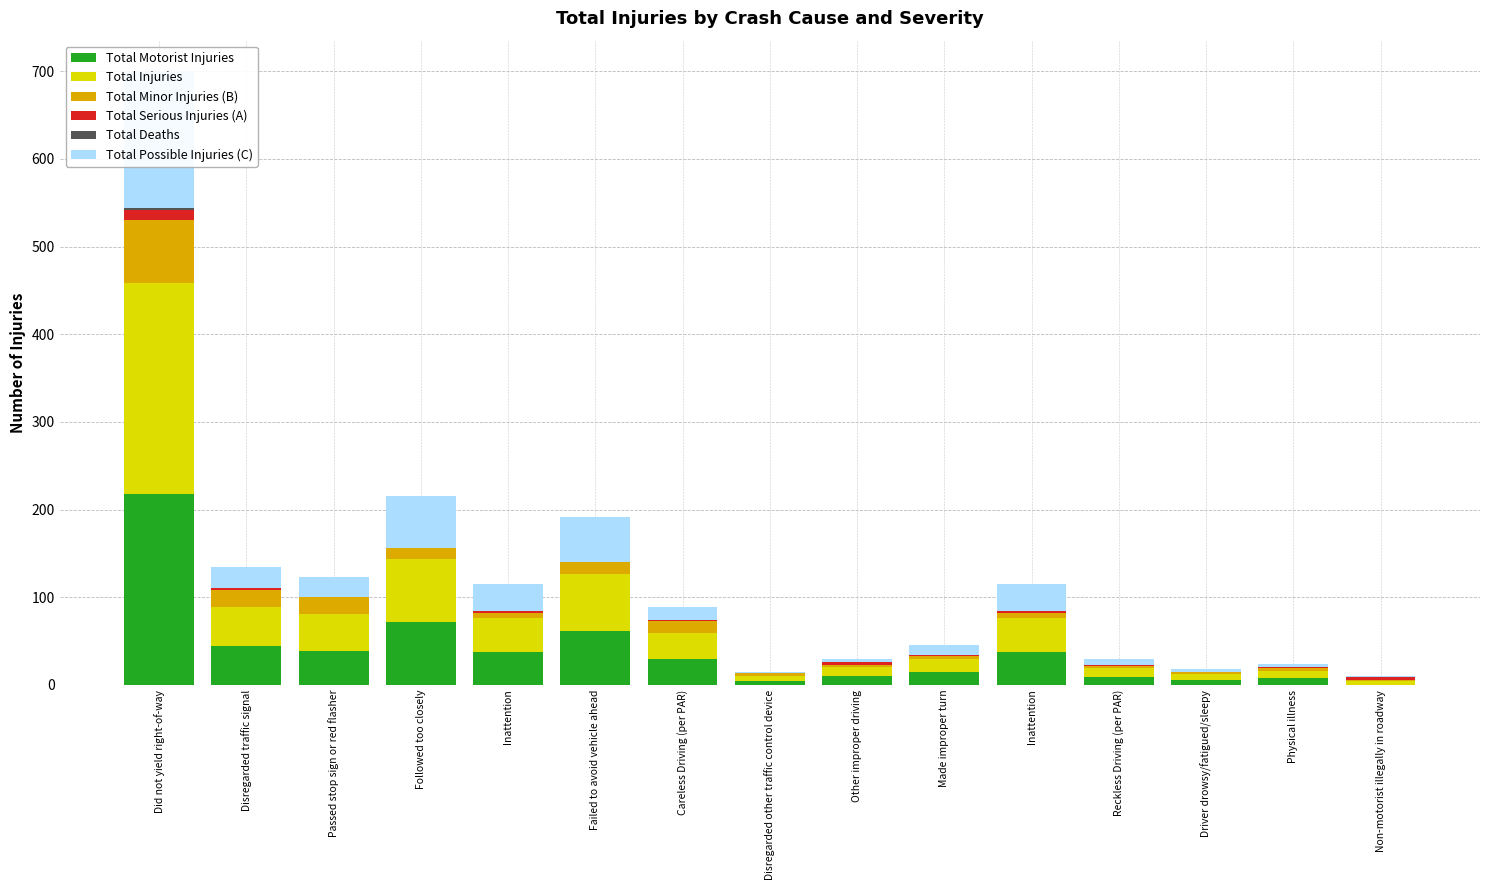

Reading left to right, transcribe all the data shown in this chart.

Total Motorist Injuries: 218	44	39	72	37	62	29	5	10	15	37	9	6	8	0
Total Injuries: 240	45	42	72	39	65	30	5	10	15	39	10	6	8	5
Total Minor Injuries (B): 72	19	19	12	6	13	14	3	3	3	6	2	3	3	1
Total Serious Injuries (A): 12	3	0	0	2	0	1	0	3	1	2	2	0	1	3
Total Deaths: 2	0	0	0	0	0	0	0	0	0	0	0	0	0	0
Total Possible Injuries (C): 156	23	23	60	31	52	15	2	4	11	31	6	3	4	1